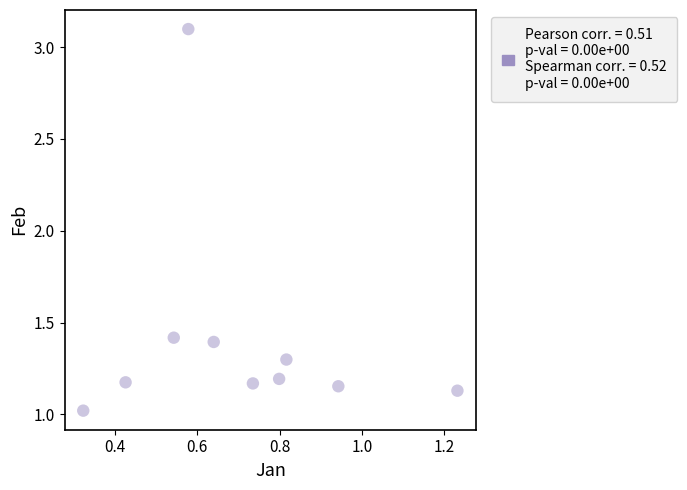

What is the average X value?

0.7